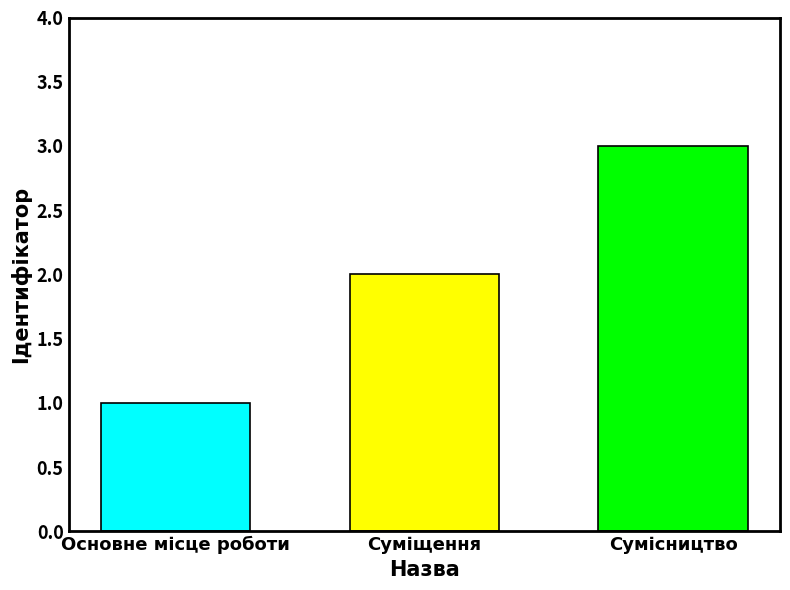

Read the value at Суміщення.

2